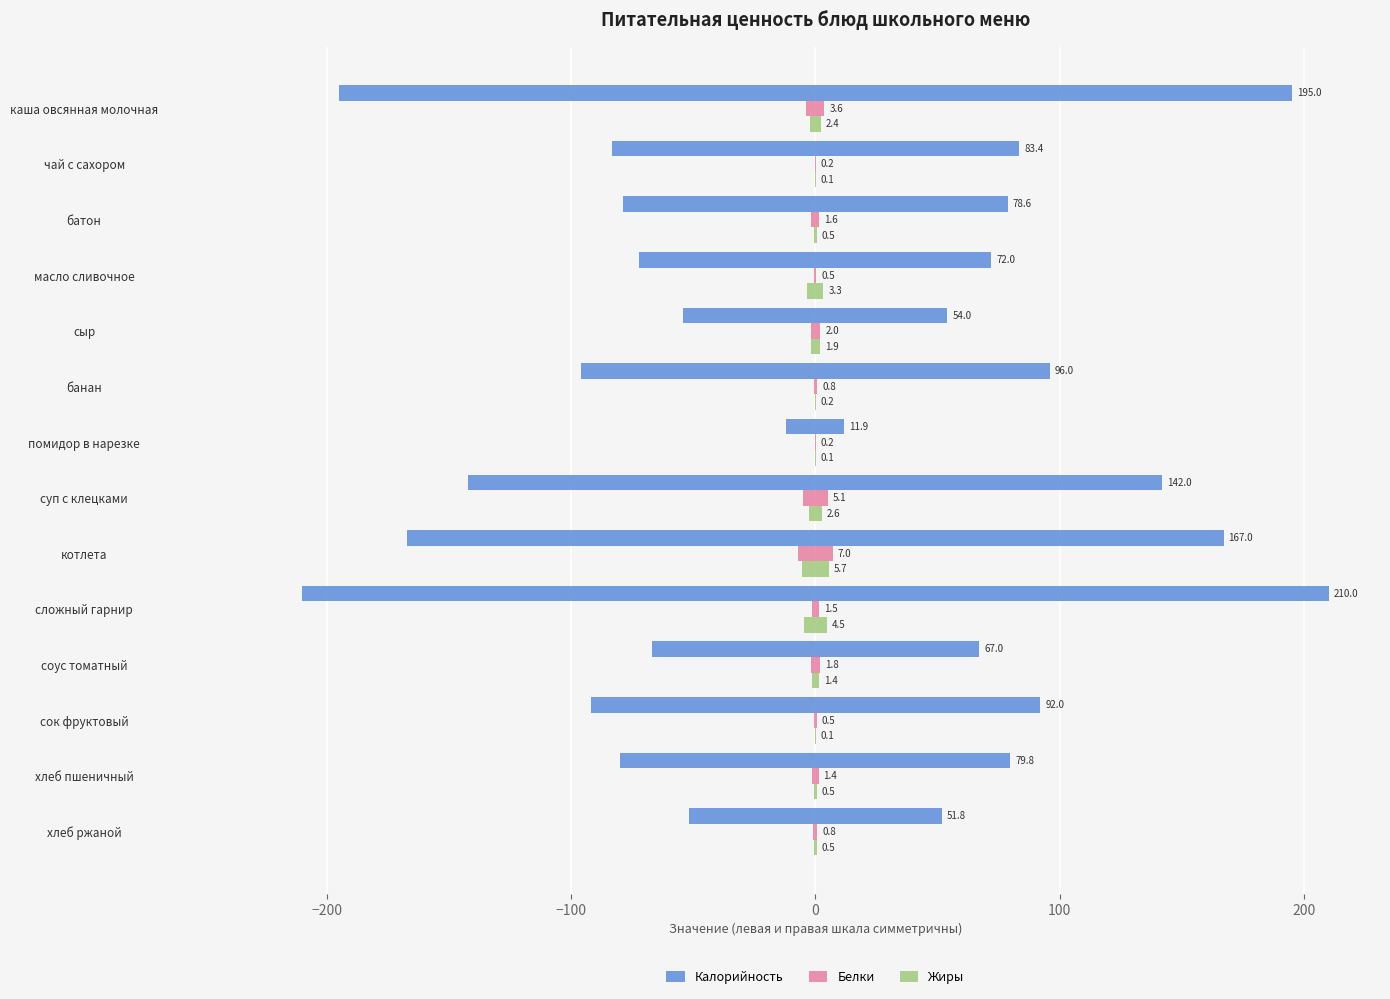

How many distinct data groups are displayed?

3